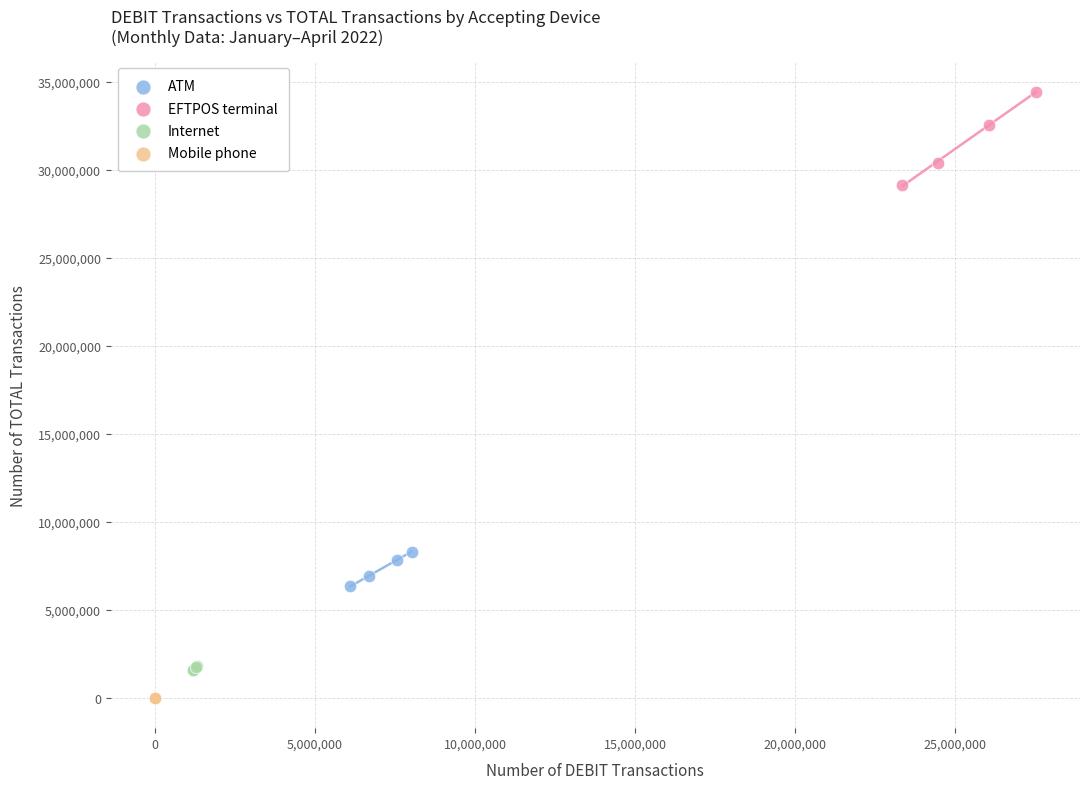

Which series has the widest spread of Y values?

EFTPOS terminal